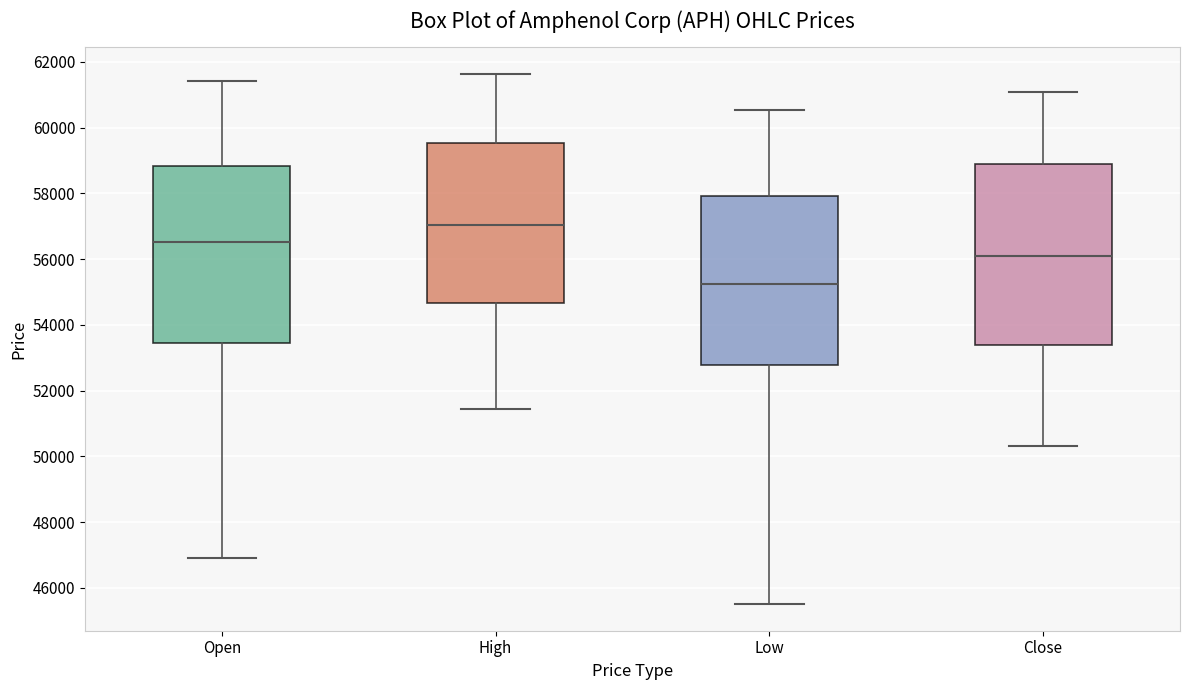

Reading left to right, read every box against the y-axis: the position of its median line, the range the box covers, and the ends of its whiskers. The values are not printed on the chart, so give them approximately, as read against the axis.

Open: median 56600, box 53400 to 58800, whiskers 46800 to 61400
High: median 57000, box 54600 to 59600, whiskers 51400 to 61600
Low: median 55200, box 52800 to 58000, whiskers 45400 to 60600
Close: median 56000, box 53400 to 58800, whiskers 50400 to 61000